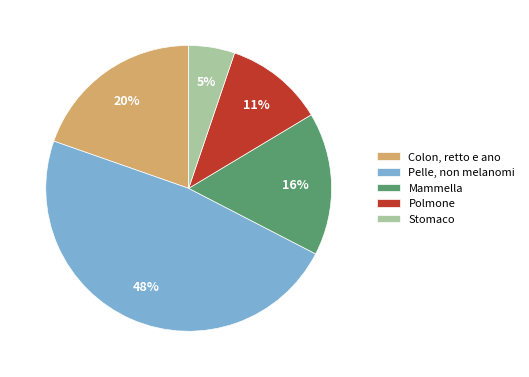

Which category has the smallest portion of the pie?

Stomaco